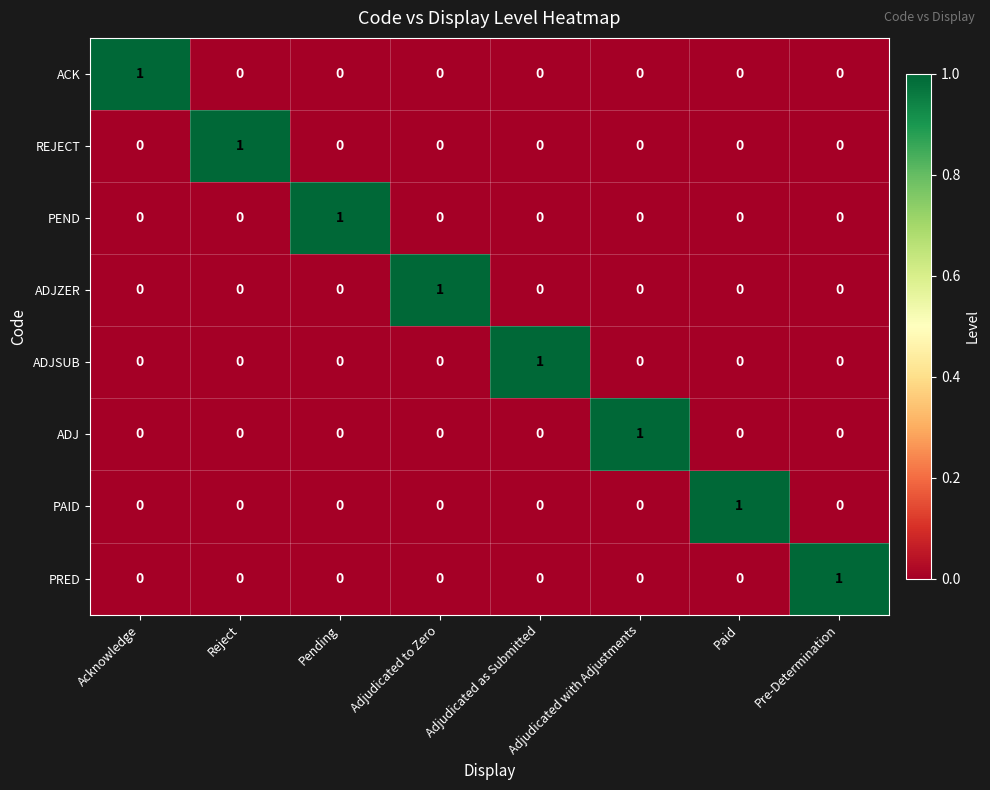

At how many categories does at least one series exceed 0?

8